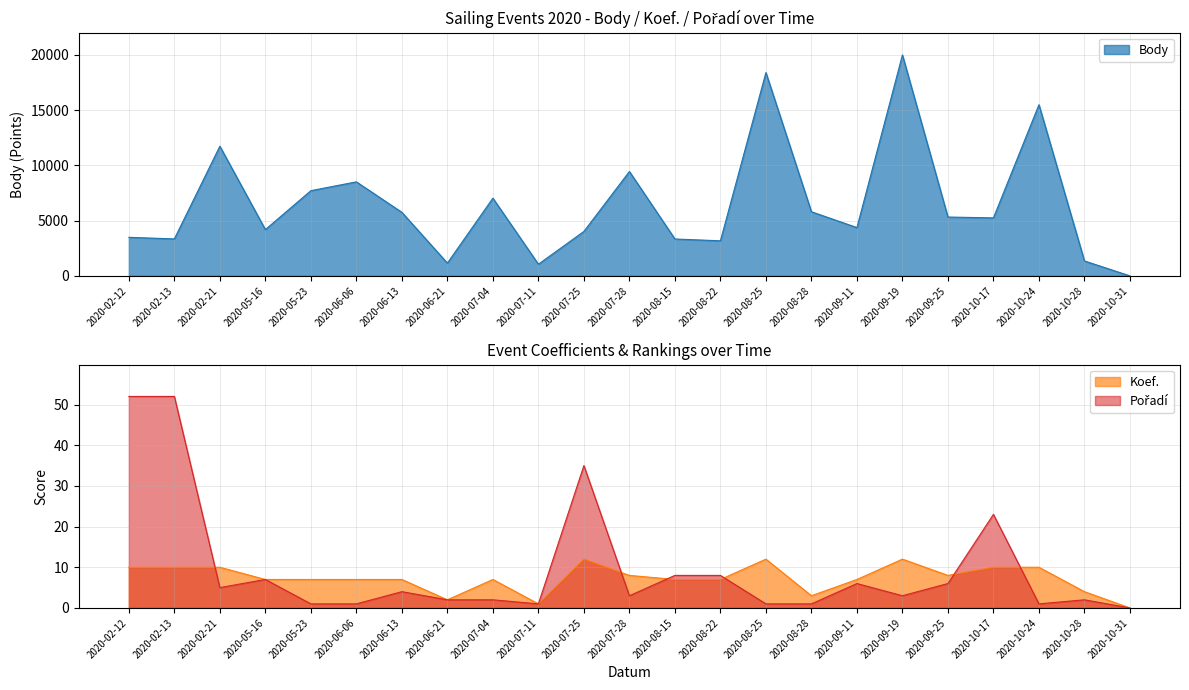

At which category does Body reach its first local peak?

2020-02-21